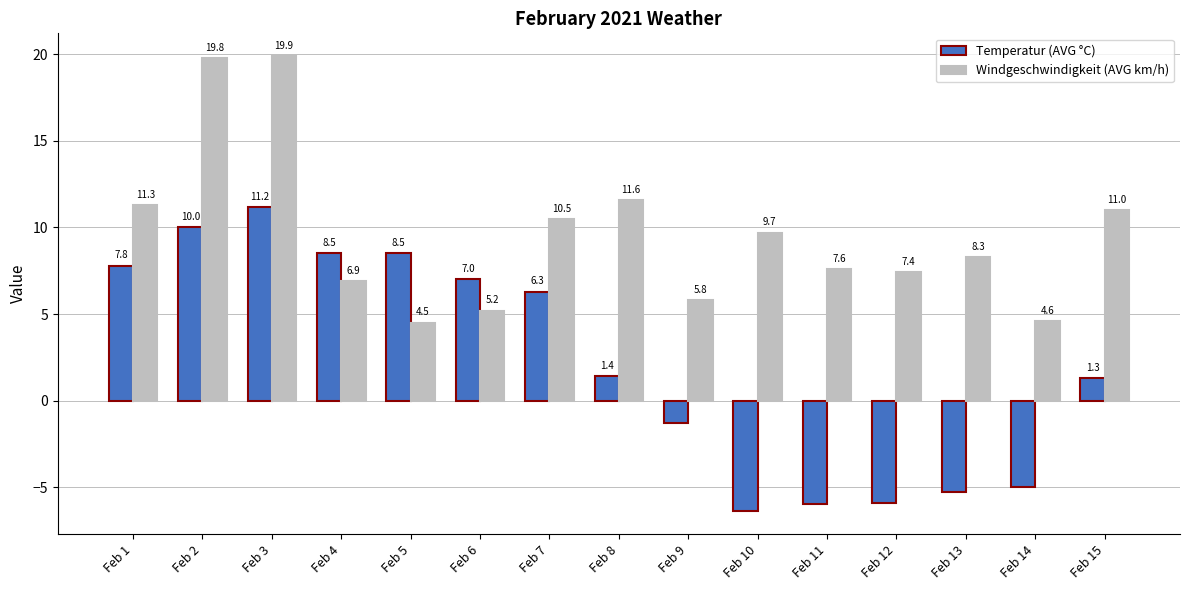

Which series has the largest range (max minus min)?

Temperatur (AVG °C)